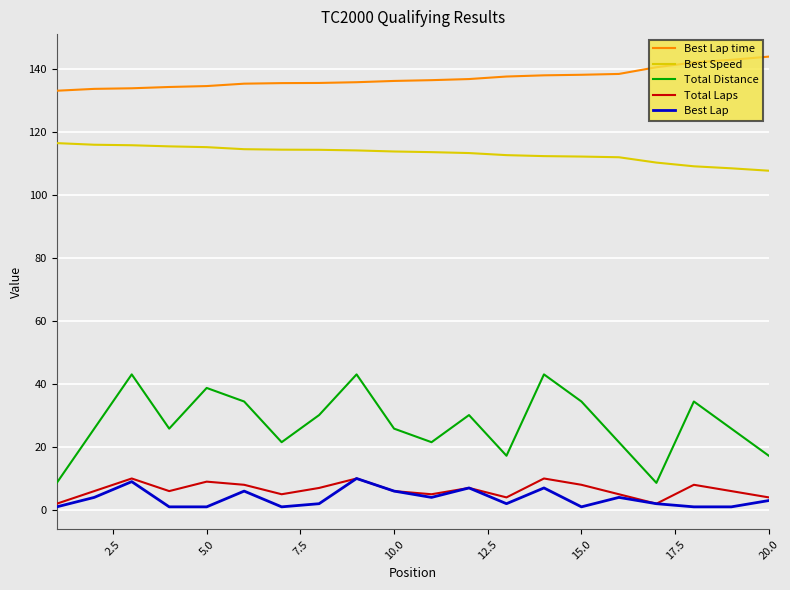

Does the chart display data point markers on the line(s)?

No